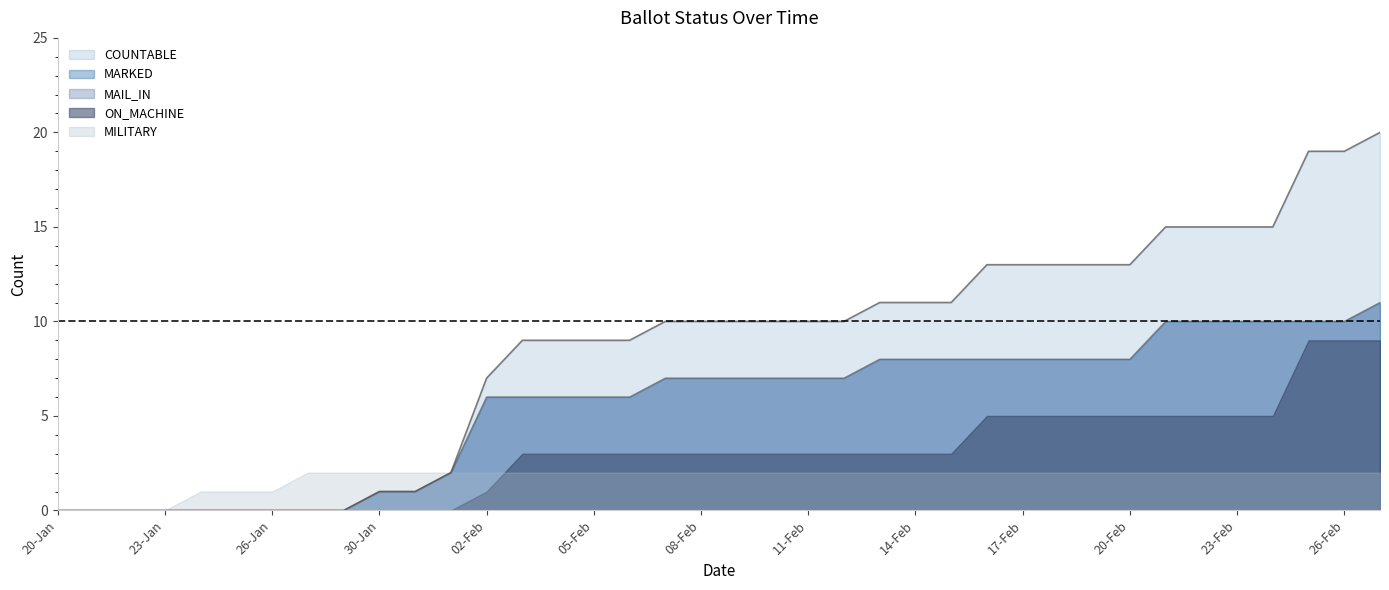

Does the chart have visible grid lines?

No